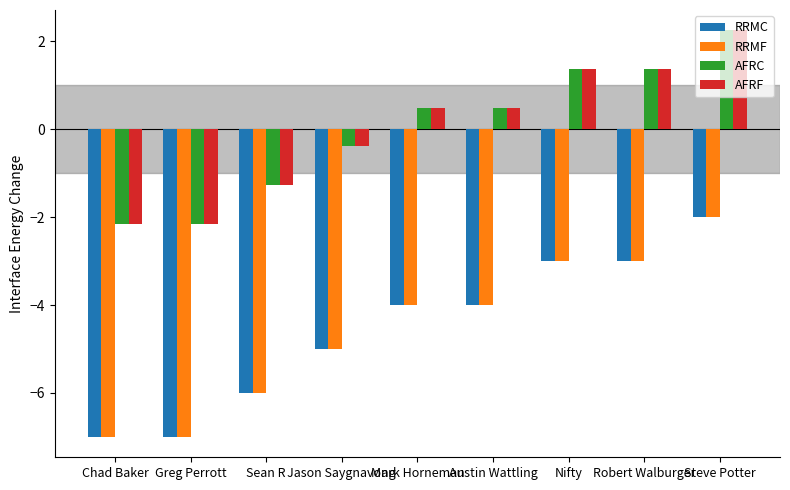

Reading left to right, what are all the values shown in this chart?

RRMC: Chad Baker=-7.0	Greg Perrott=-7.0	Sean R=-6.0	Jason Saygnavong=-5.0	Mark Horneman=-4.0	Austin Wattling=-4.0	Nifty=-3.0	Robert Walburger=-3.0	Steve Potter=-2.0
RRMF: Chad Baker=-7.0	Greg Perrott=-7.0	Sean R=-6.0	Jason Saygnavong=-5.0	Mark Horneman=-4.0	Austin Wattling=-4.0	Nifty=-3.0	Robert Walburger=-3.0	Steve Potter=-2.0
AFRC: Chad Baker=-2.1	Greg Perrott=-2.1	Sean R=-1.3	Jason Saygnavong=-0.4	Mark Horneman=0.5	Austin Wattling=0.5	Nifty=1.4	Robert Walburger=1.4	Steve Potter=2.2
AFRF: Chad Baker=-2.1	Greg Perrott=-2.1	Sean R=-1.3	Jason Saygnavong=-0.4	Mark Horneman=0.5	Austin Wattling=0.5	Nifty=1.4	Robert Walburger=1.4	Steve Potter=2.2